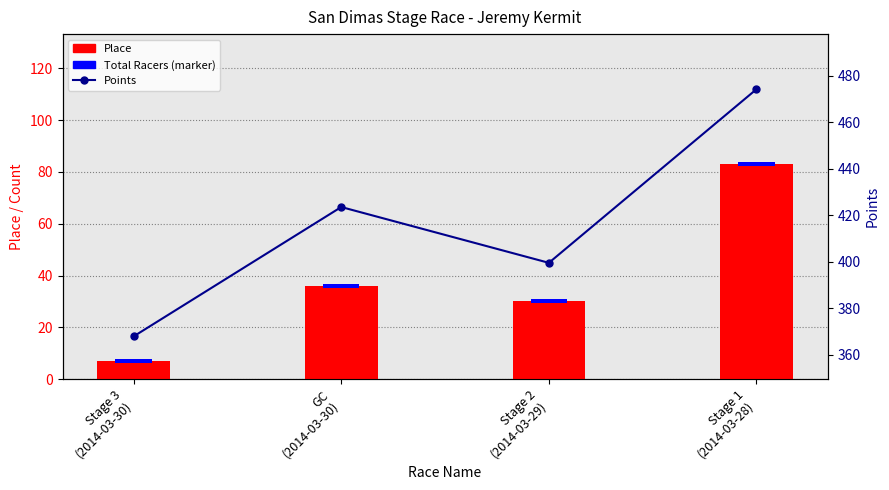

What is the difference between the highest and lowest values at Stage 3
(2014-03-30)?

366.3